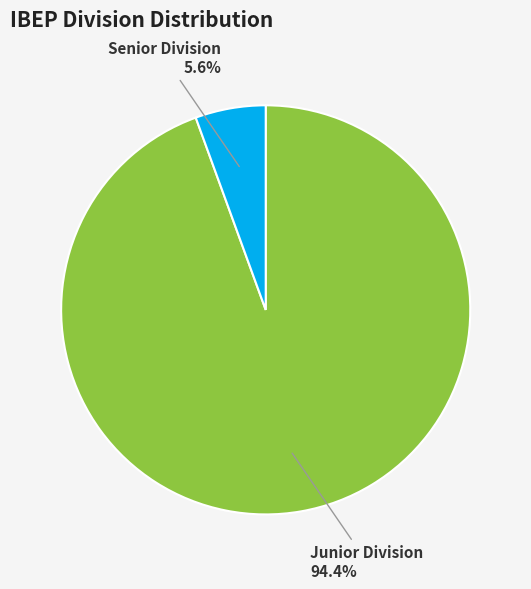

Is it true that Junior Division is 94% of the pie?

True